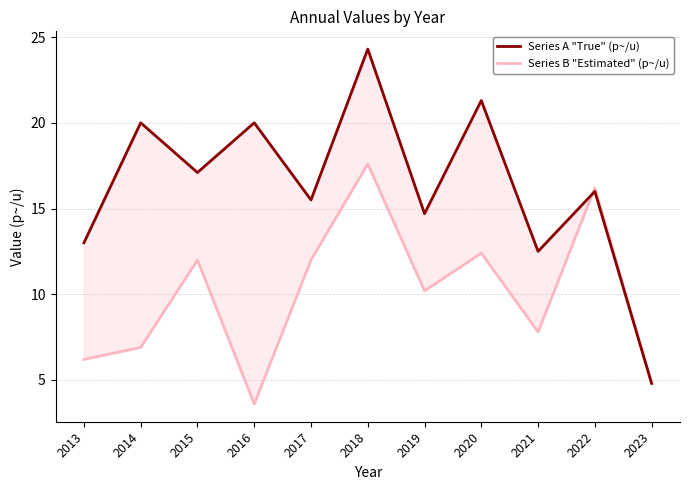

Which series changed the most between 2014 and 2023?

Series A "True" (p~/u)